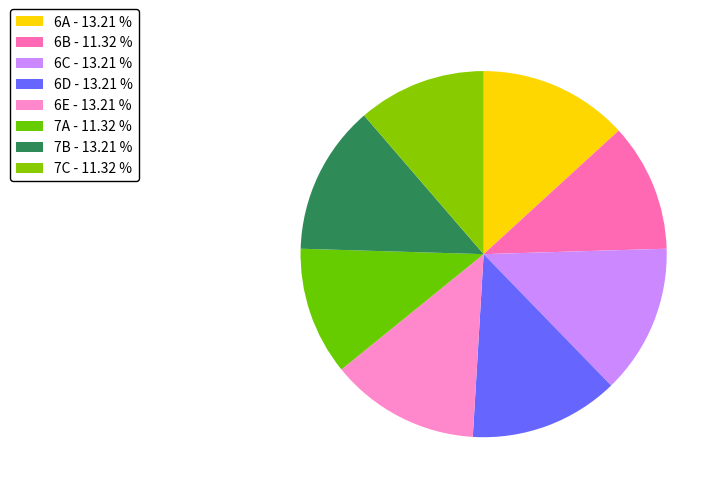

Count the number of slices in the pie.

8